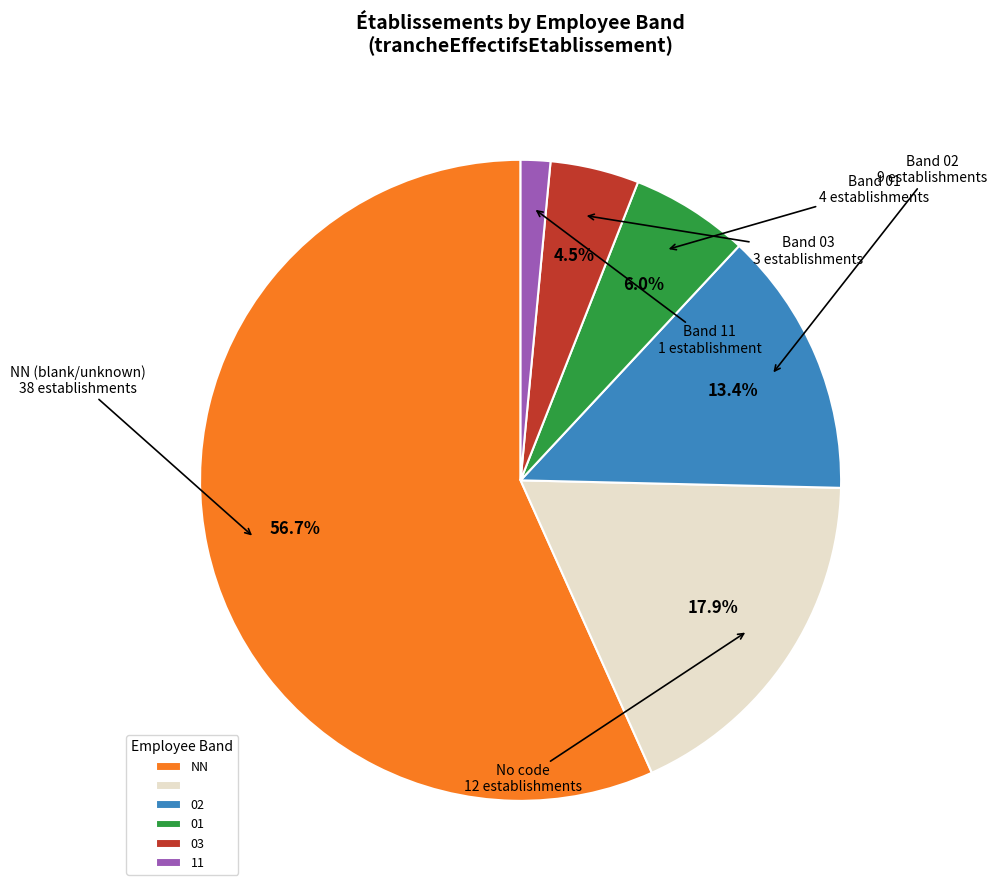

How many slices are in this pie chart?

6